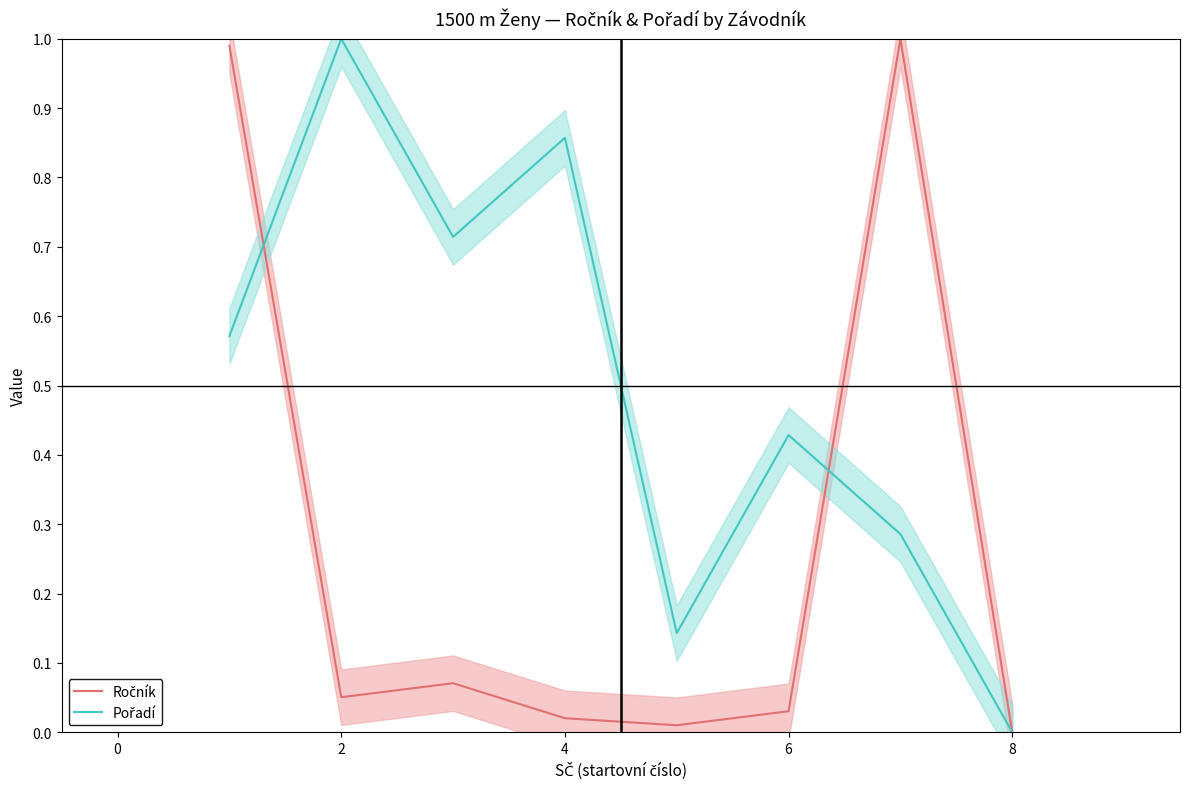

Count the Pořadí values in the range 0 to 1.

8